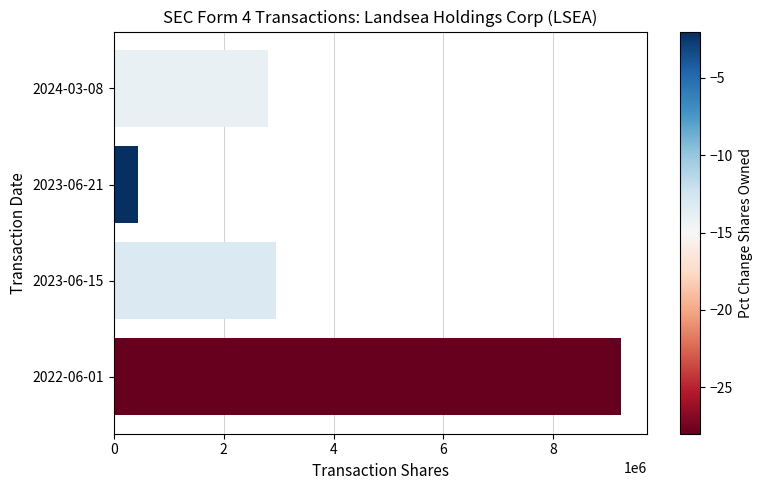

Reading top to bottom, transcribe all the data shown in this chart.

2800000	443478	2956522	9237536